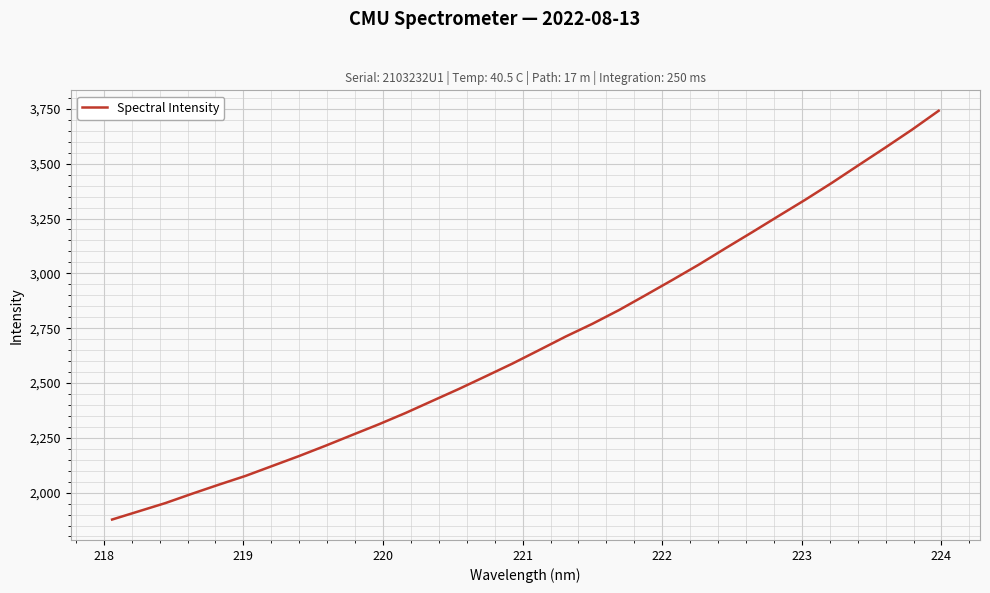

What is the greatest value displayed?

3741.3